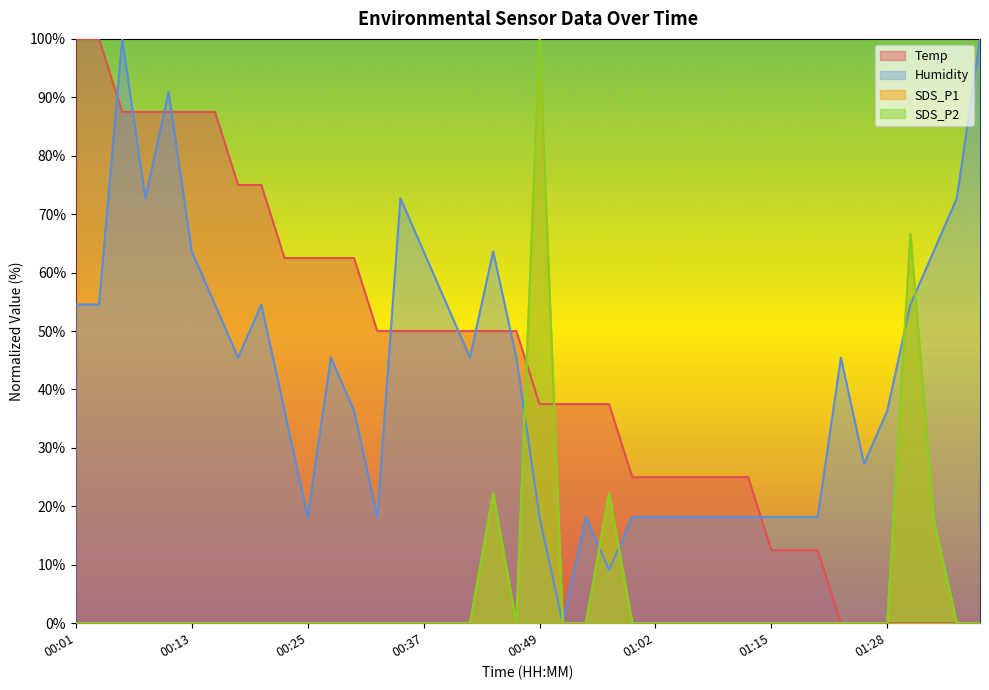

Where is the first local minimum for SDS_P1?

00:47